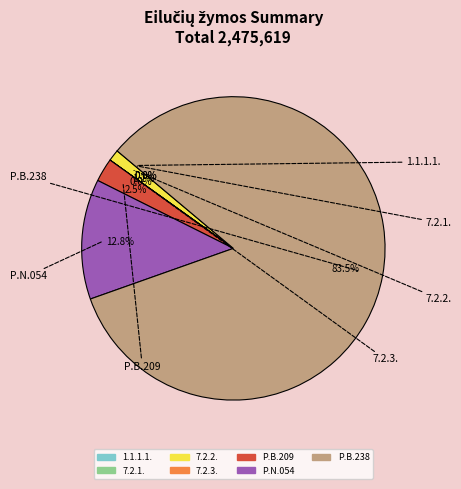

What portion of the pie excludes 7.2.2.?

98.8%